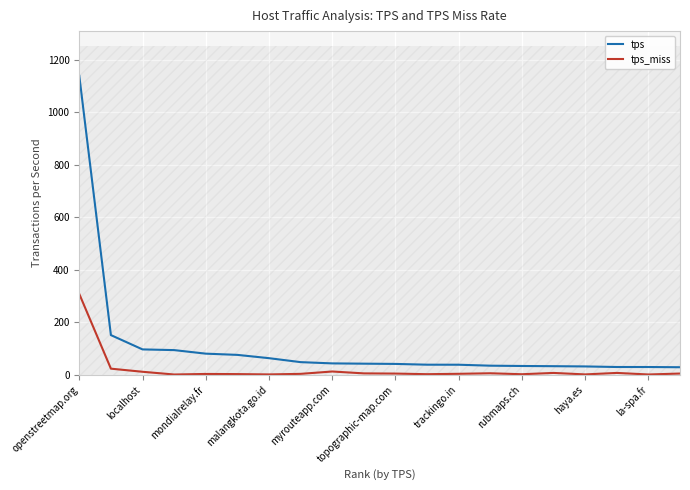

True or false: tps has more than 0 points higher than both neighbors.

False